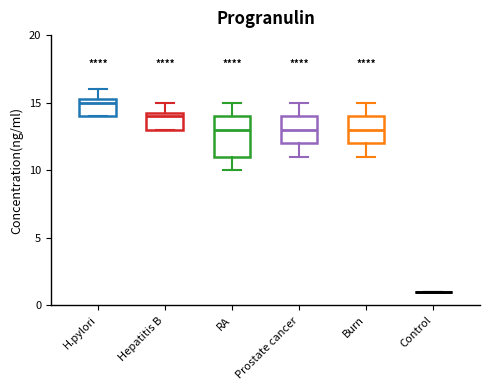

Which box is the tallest, from its lower edge to its upper edge?

RA